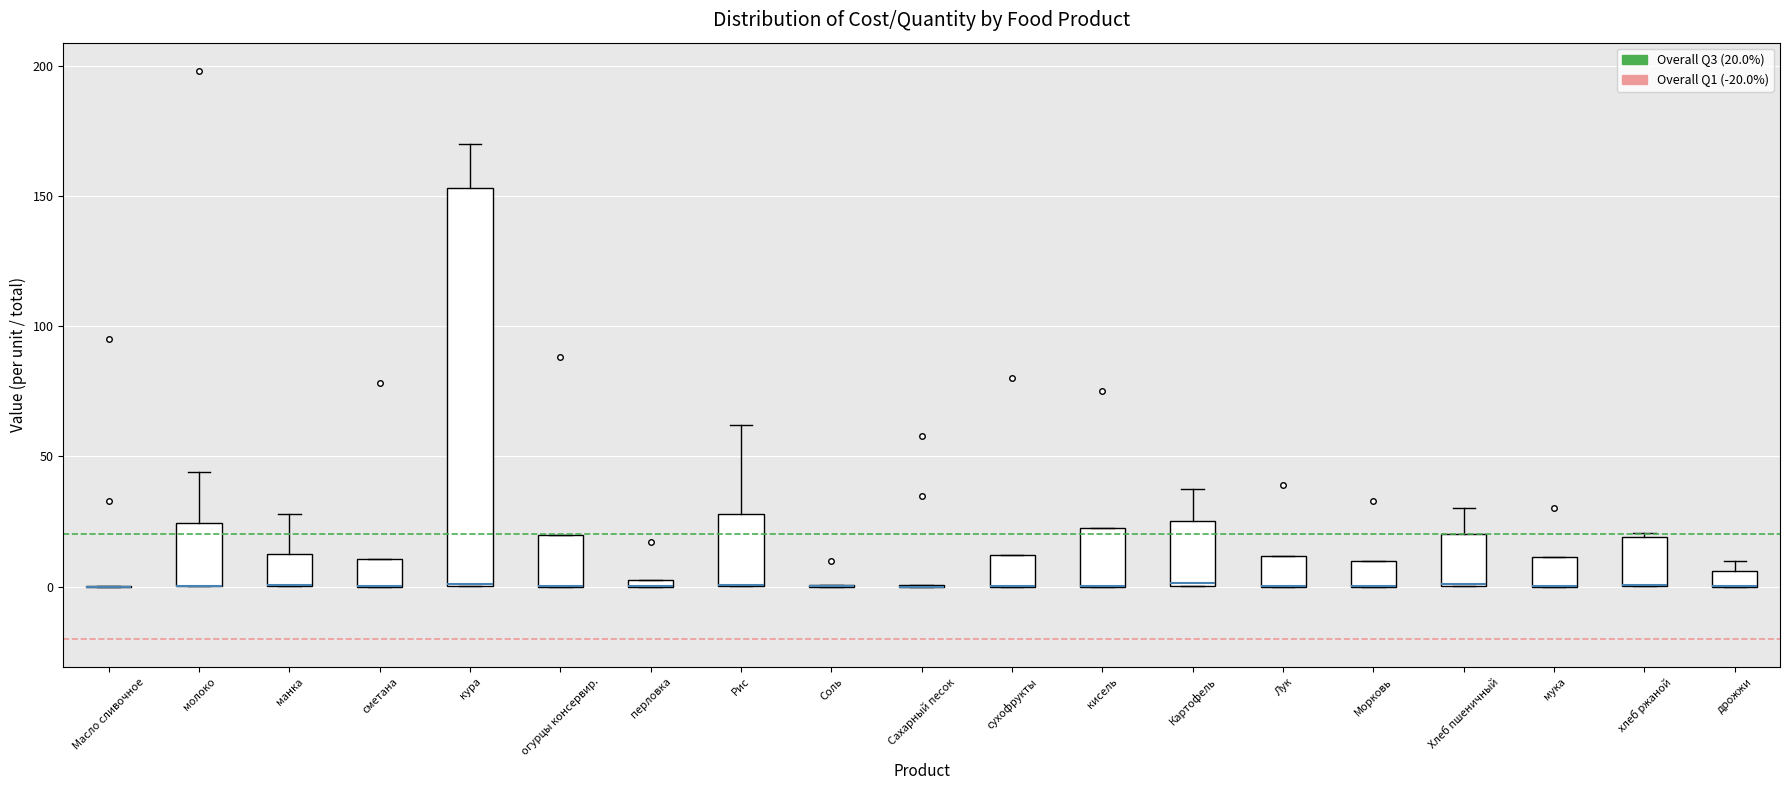

Where does the upper whisker of the box for кура end on the y-axis? The values are not printed on the chart, so give them approximately, as read against the axis.

170